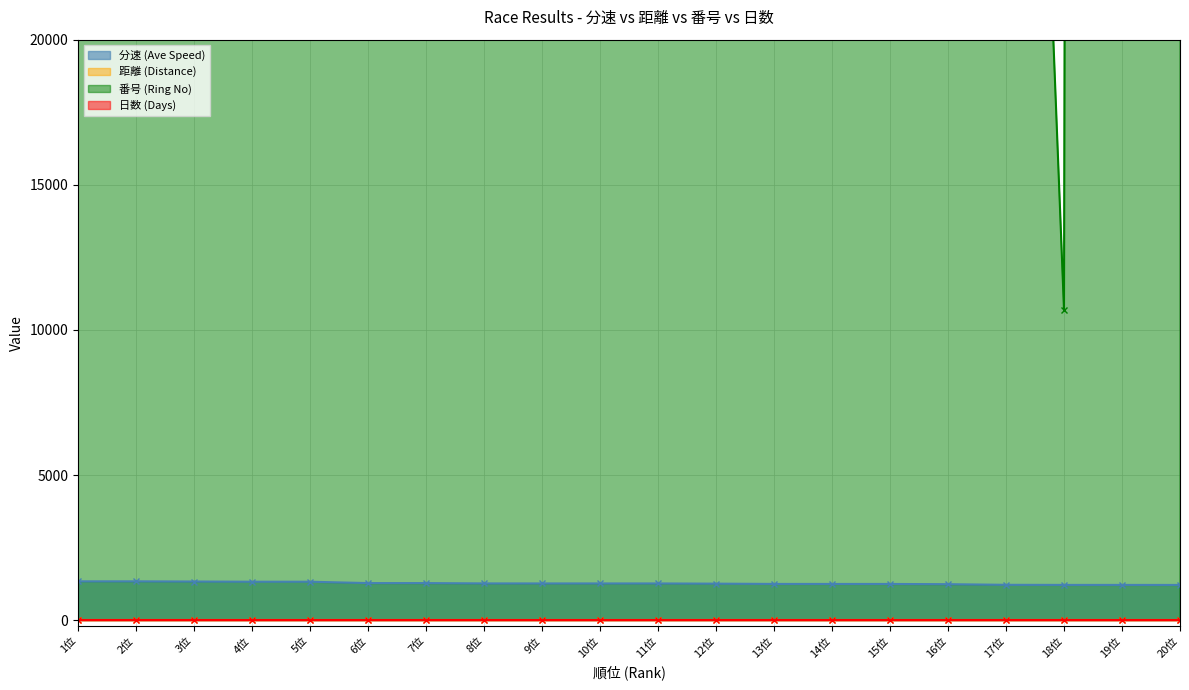

The value of 分速 (Ave Speed) at 20位 is 566.3. True or false?

False